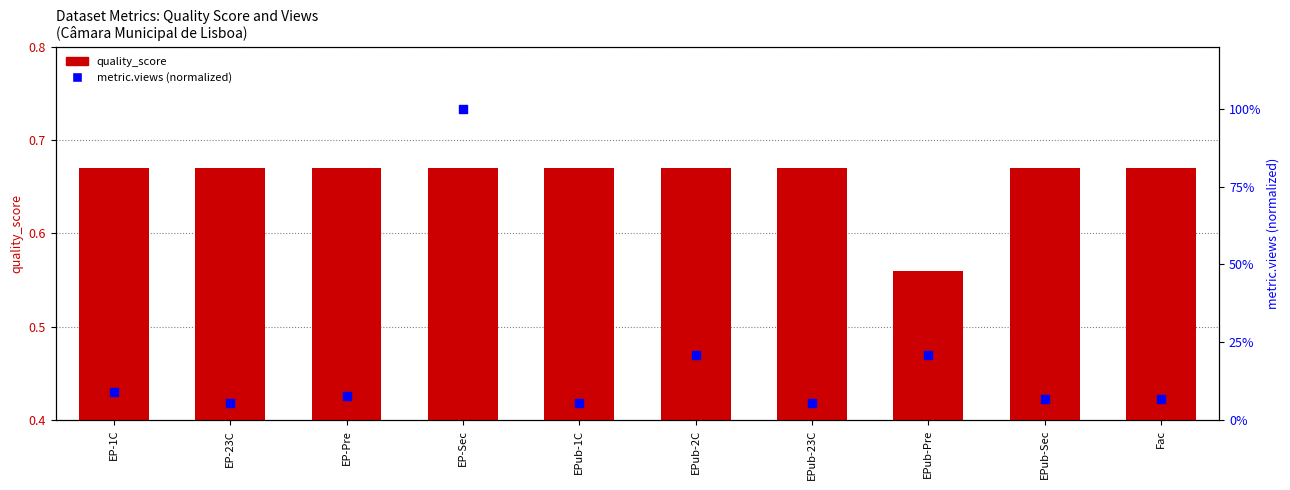

At how many categories does at least one series exceed 67?

1